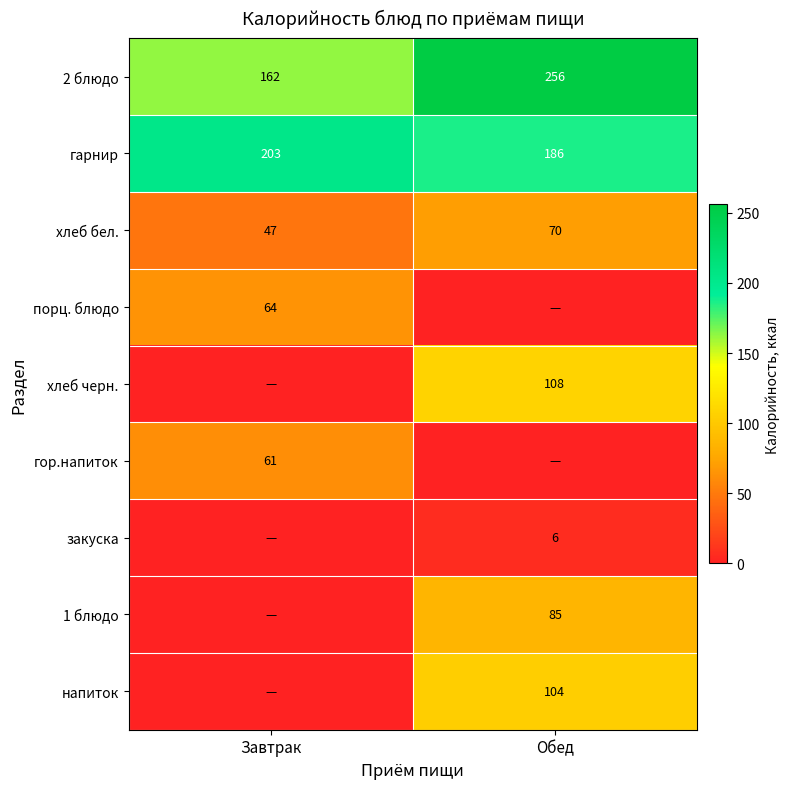

Which category has the highest value in the гарнир series?

Завтрак